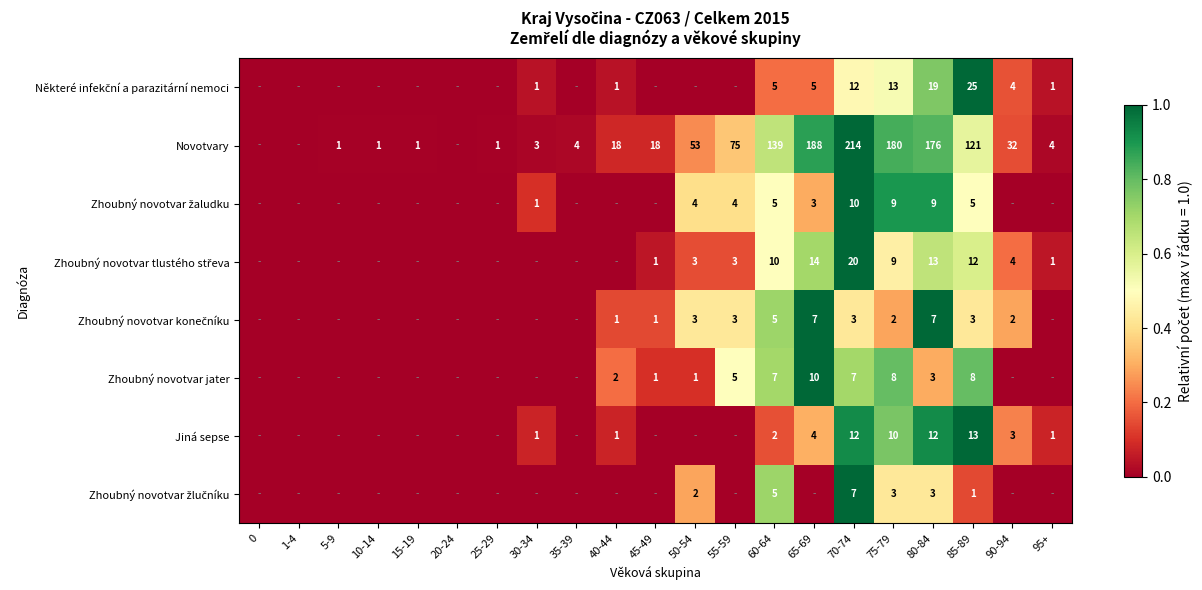

The Novotvary series shows 12 at 90-94. True or false?

False